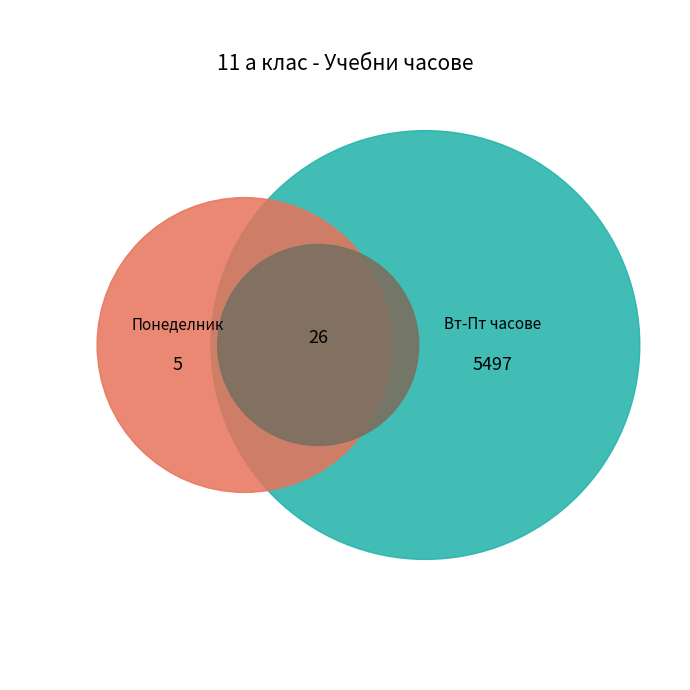

Is it true that Понеделник is 30% of the pie?

False